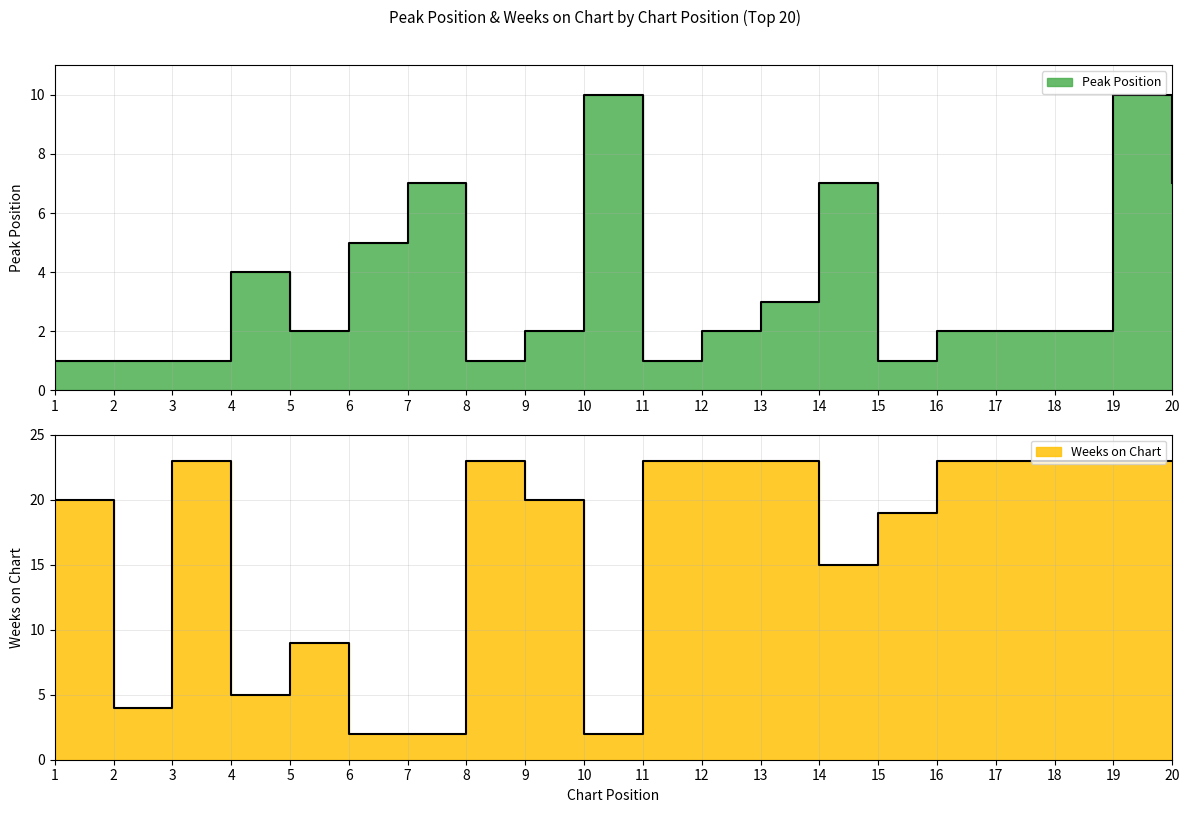

The Peak Position series shows 1 at 1. True or false?

True